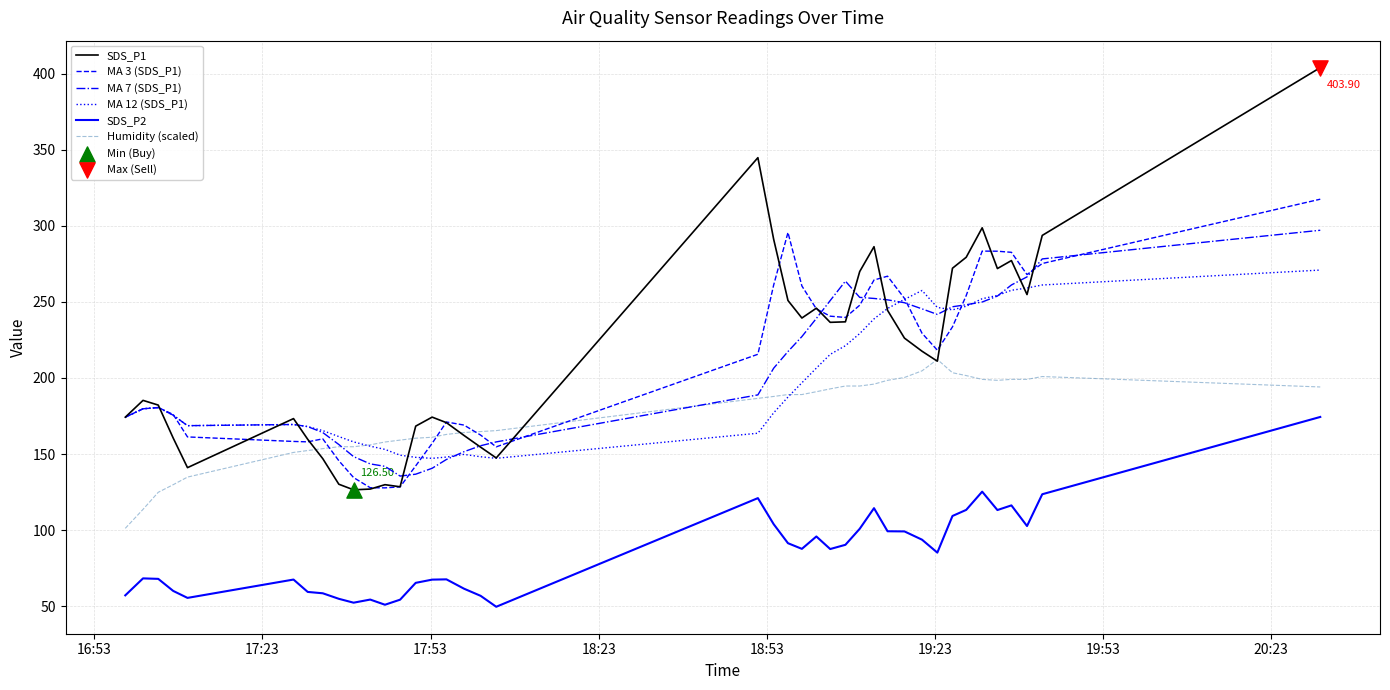

True or false: SDS_P2 and Humidity (scaled) intersect in this chart.

False